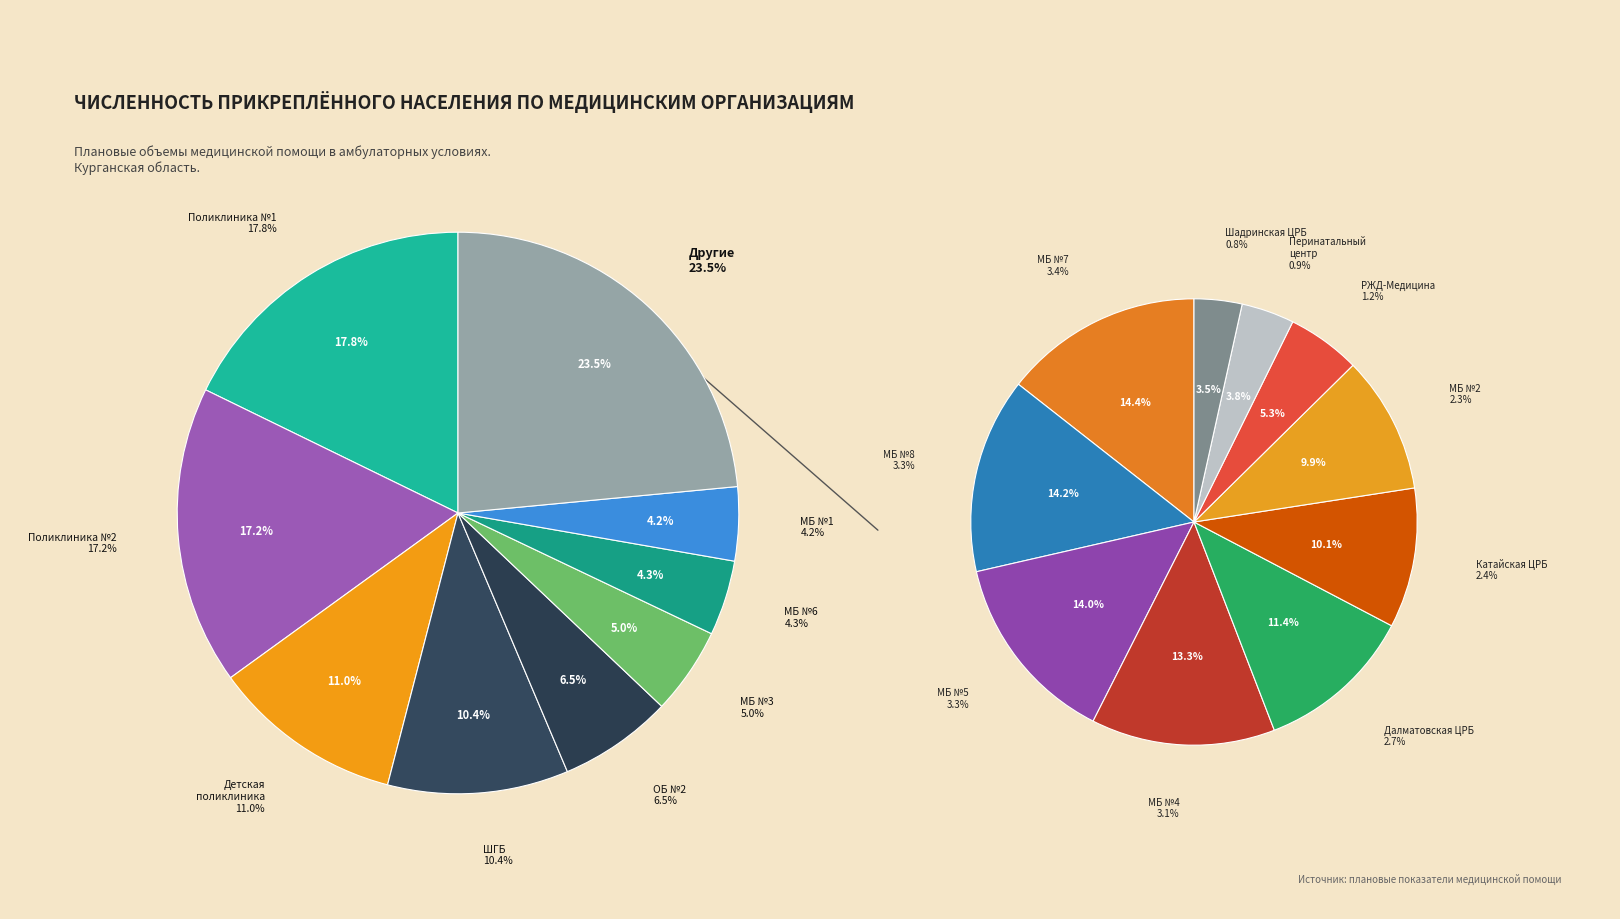

Which slice is the largest?

ГБУ Курганская поликлиника №1